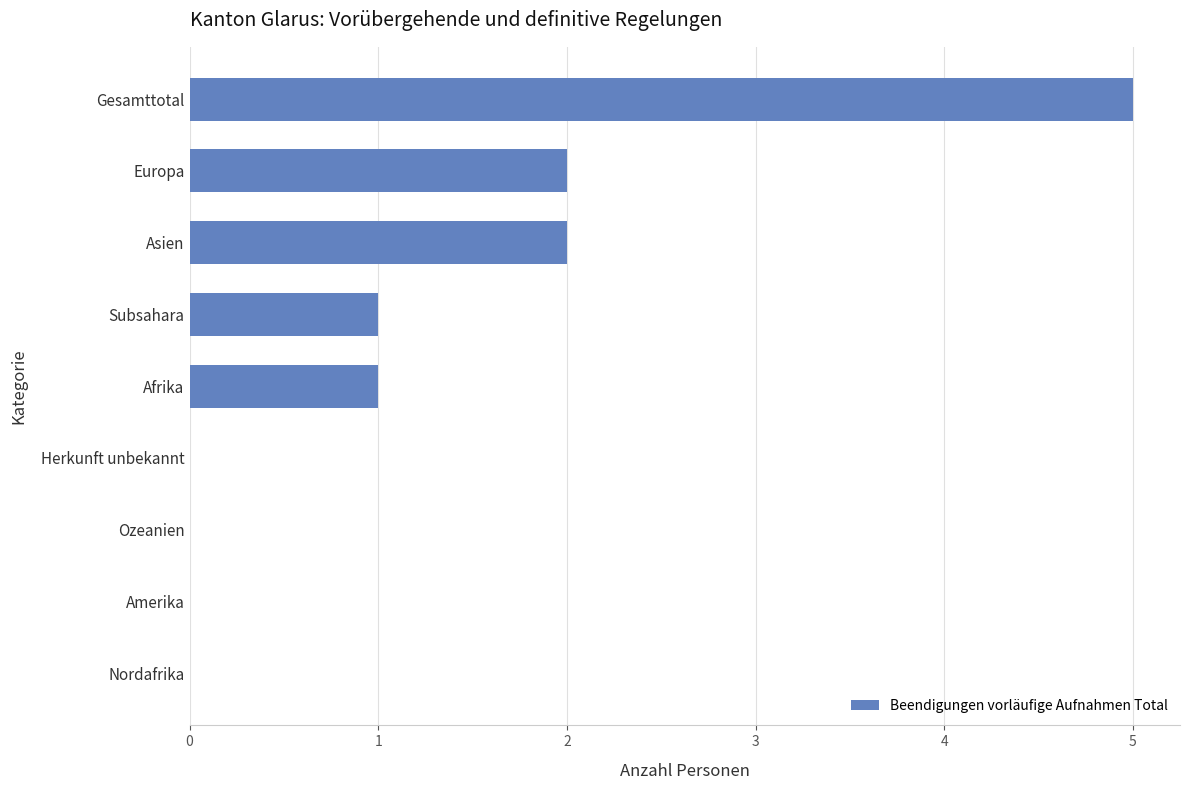

What is the greatest value displayed?

5